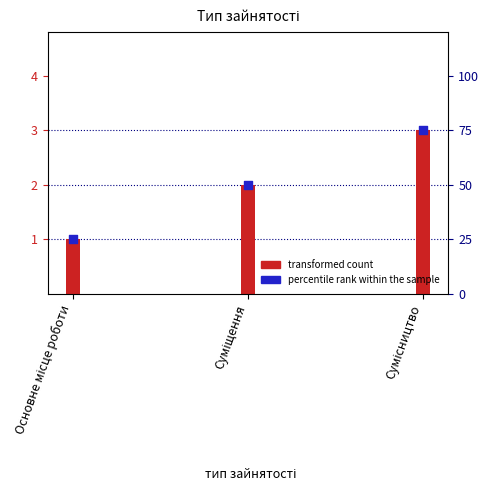

What is the total value across all series at Суміщення?

4